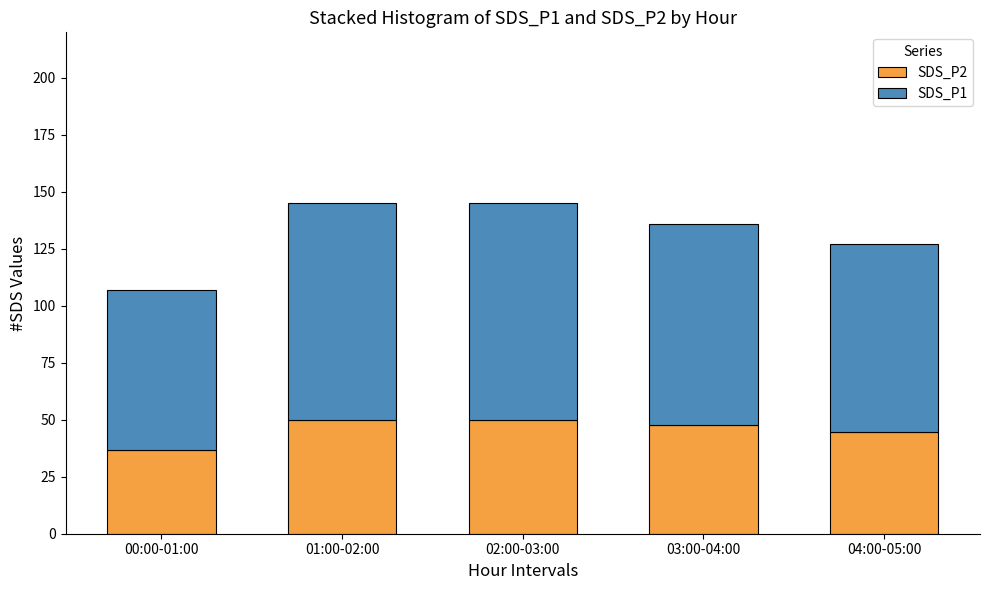

Read the SDS_P2 value at 02:00-03:00.

50.1